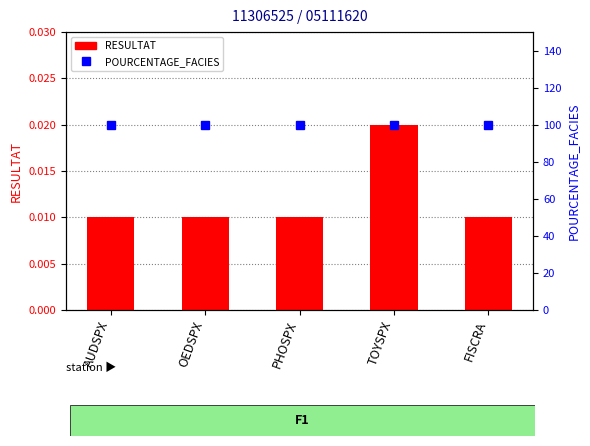

What is the label of the 4th bar from the left?

TOYSPX